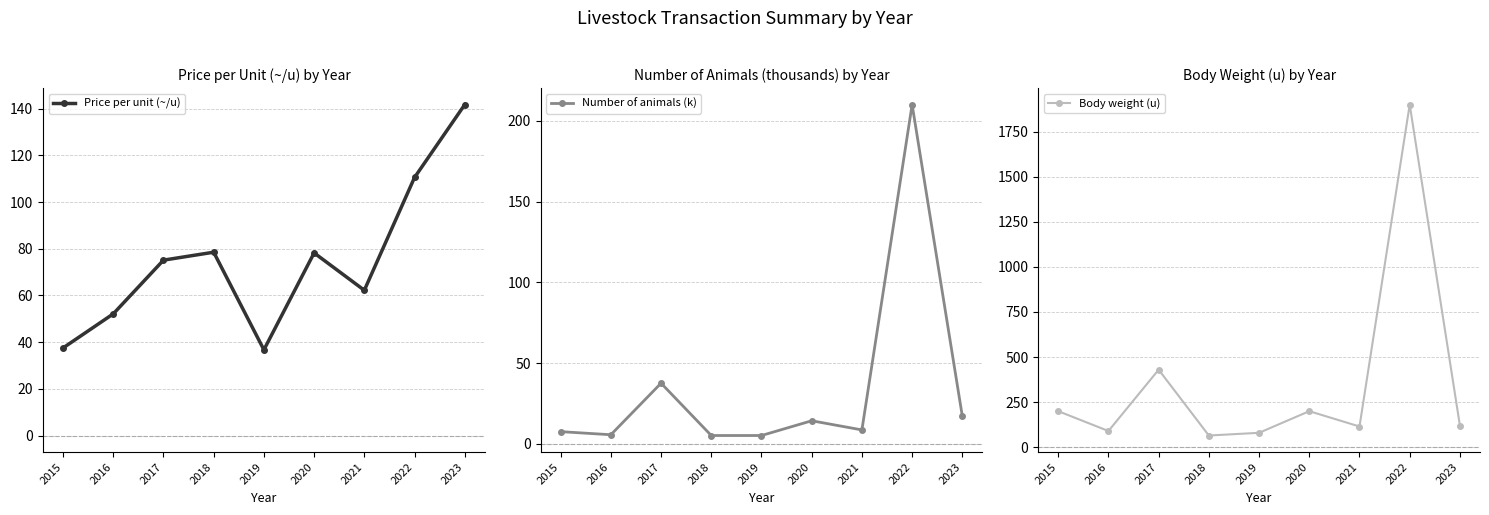

True or false: Body weight (u) has a value of 1041.3 at 2022.

False